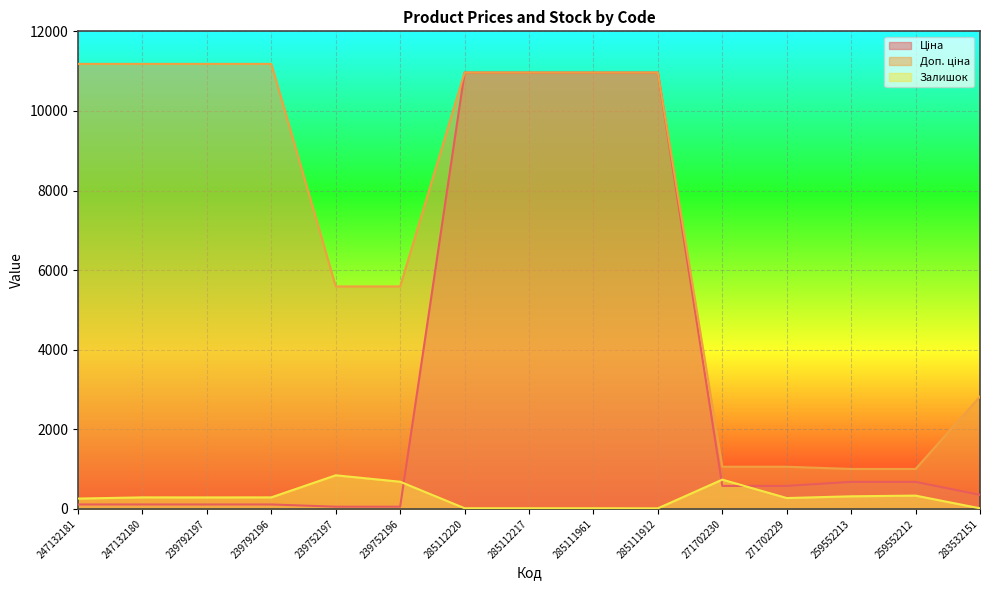

Reading left to right, extract all data points from this chart.

Ціна: 247132181=111.8	247132180=111.8	239792197=111.8	239792196=111.8	239752197=55.9	239752196=55.9	285112220=10964.4	285112217=10964.4	285111961=10964.4	285111912=10964.4	271702230=578.1	271702229=578.1	259552213=679.8	259552212=679.8	283532151=352.6
Доп. ціна: 247132181=11182.0	247132180=11182.0	239792197=11182.0	239792196=11182.0	239752197=5591.0	239752196=5591.0	285112220=10964.4	285112217=10964.4	285111961=10964.4	285111912=10964.4	271702230=1060.0	271702229=1060.0	259552213=1004.1	259552212=1004.1	283532151=2821.2
Залишок: 247132181=260.0	247132180=290.0	239792197=289.0	239792196=290.0	239752197=845.0	239752196=683.0	285112220=17.0	285112217=17.0	285111961=17.0	285111912=15.0	271702230=736.0	271702229=273.0	259552213=317.0	259552212=334.0	283532151=15.0